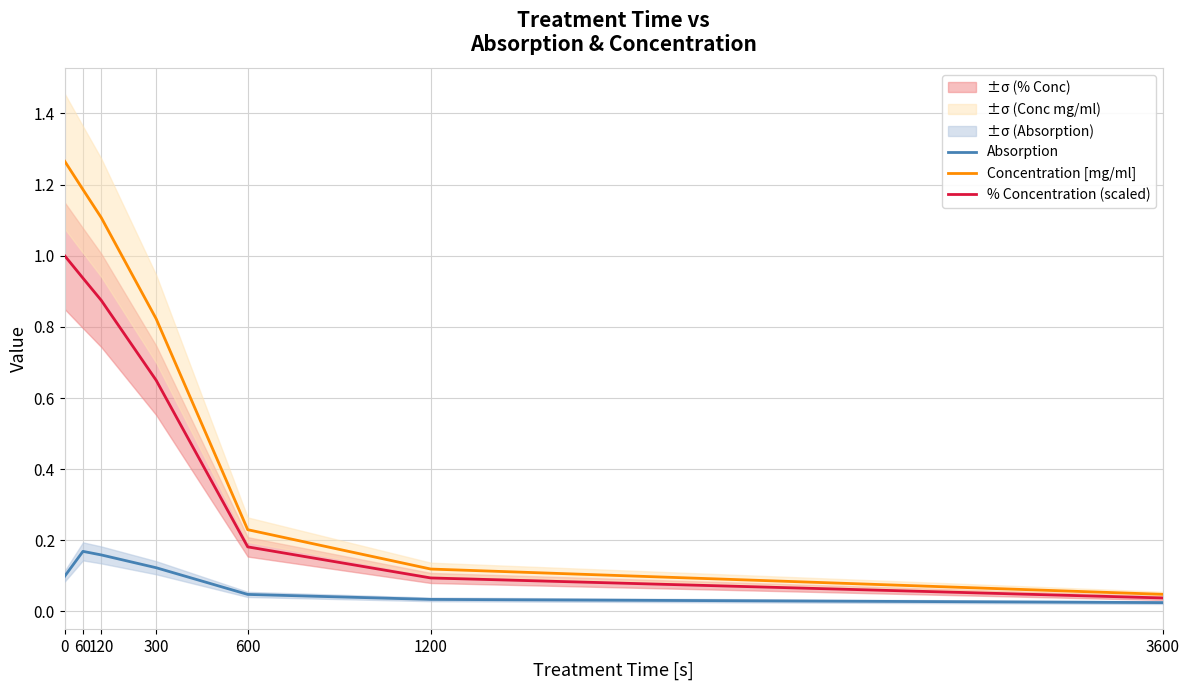

Count the number of categories in the chart.

7